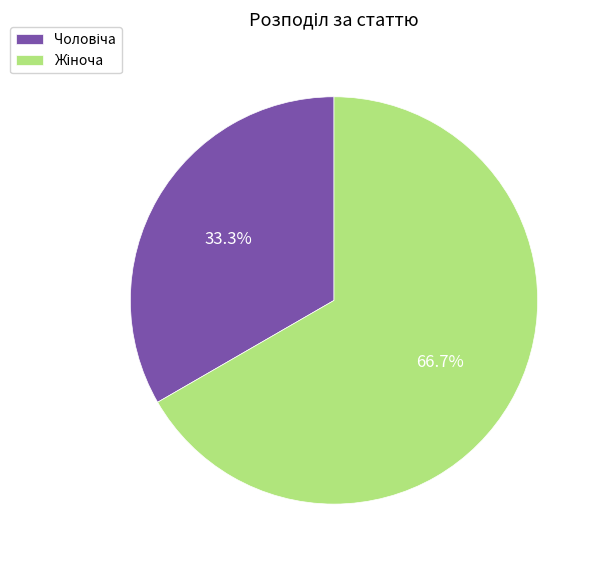

Is there any slice that represents more than half of the pie?

Yes